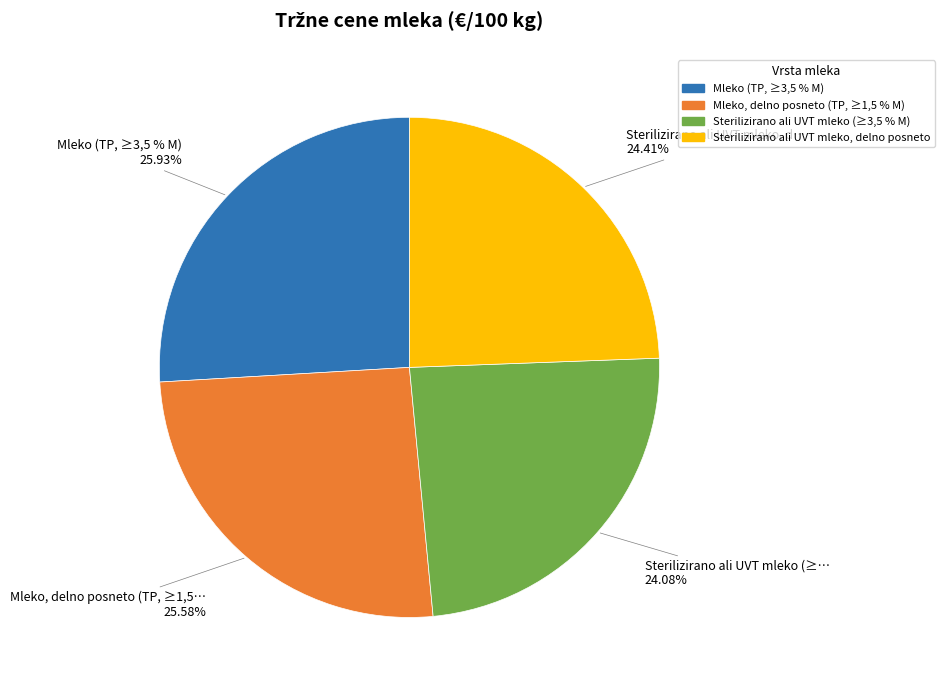

Is there any slice that represents more than half of the pie?

No